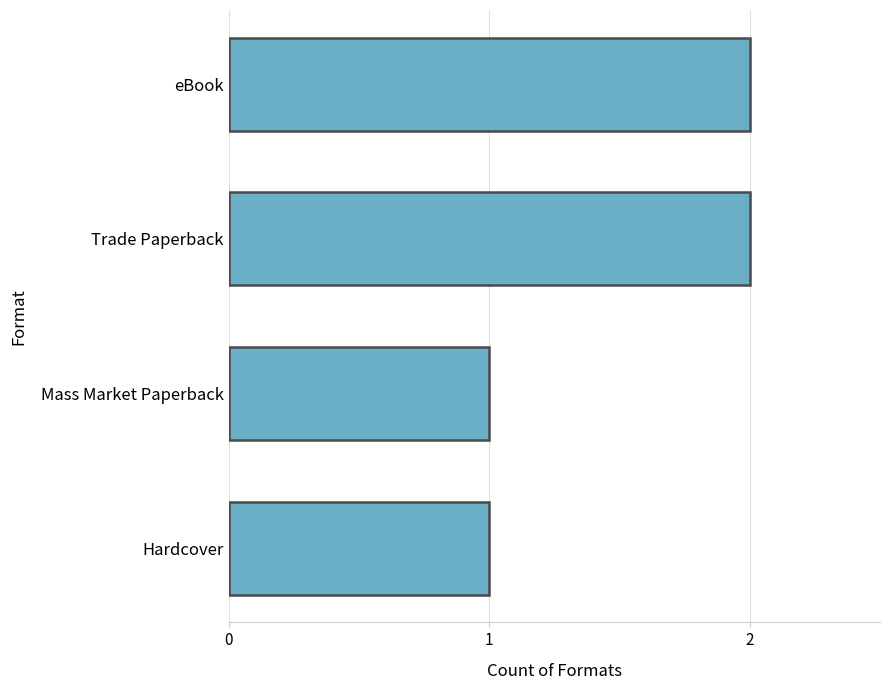

What is the sum of all values?

6